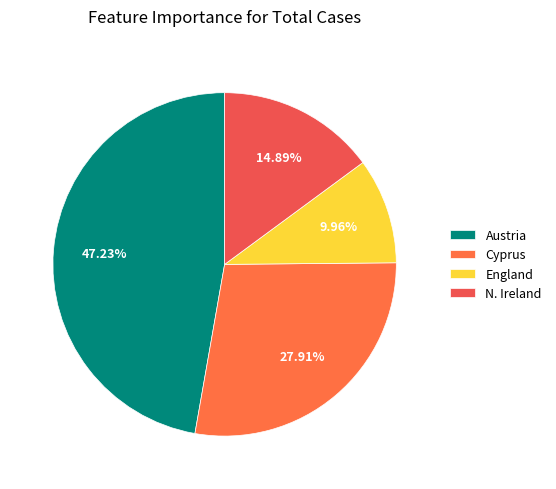

Which category has the biggest portion of the pie?

Austria